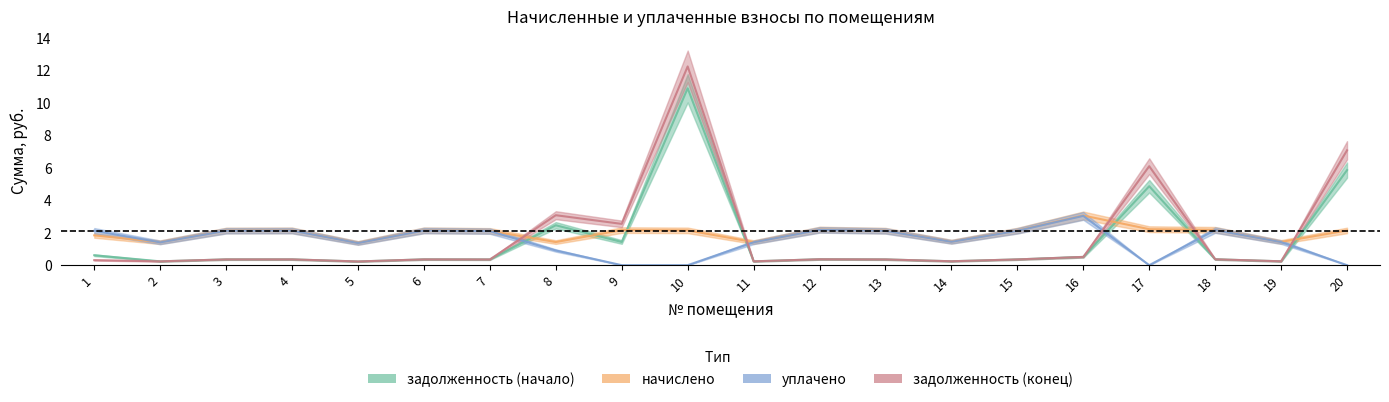

In начислено, how many points are lower than both neighbors (excluding endpoints)?

6